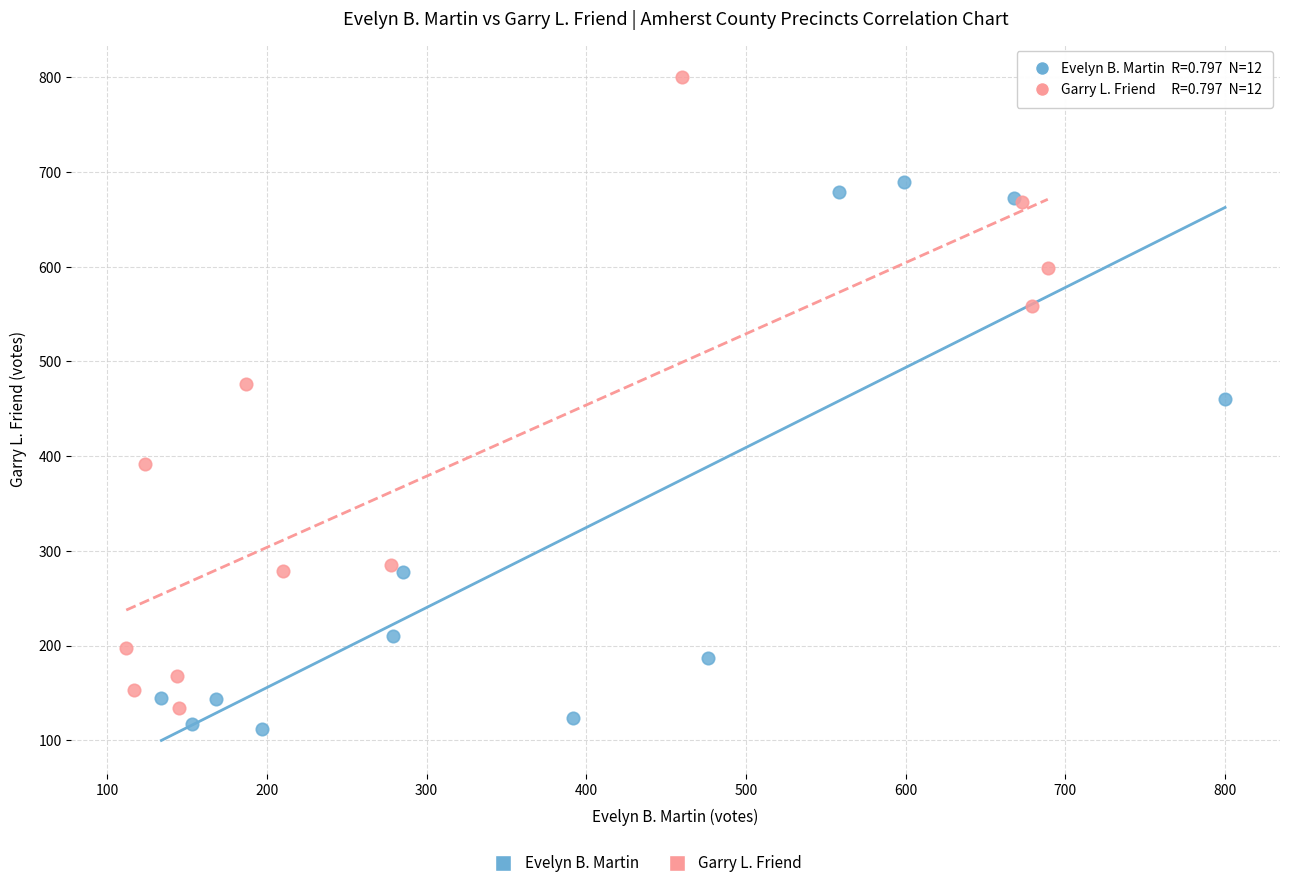

Which series has the largest Y range (max minus min)?

Garry L. Friend